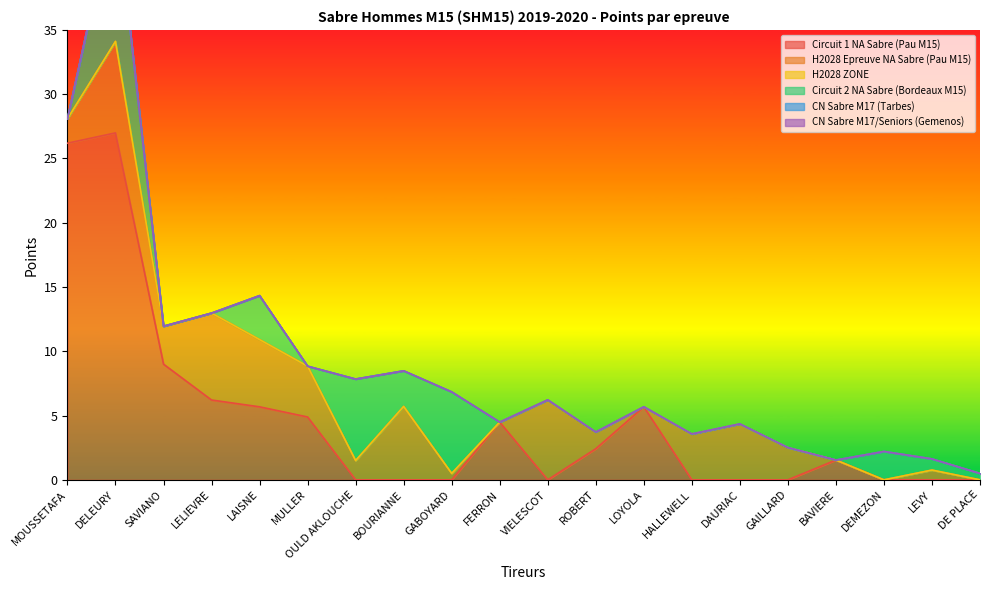

How many categories are shown in the chart?

20